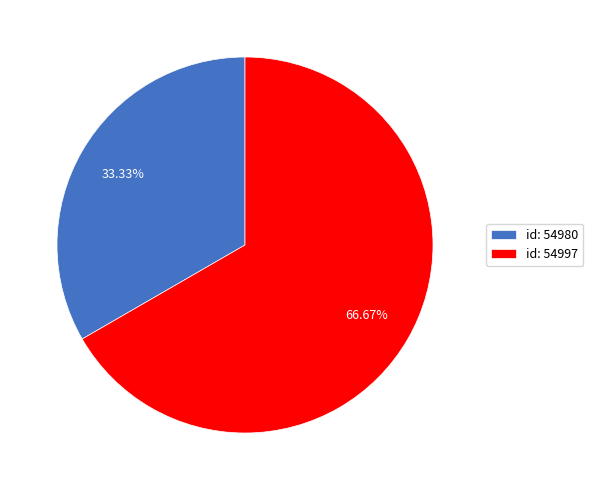

Does id: 54980 represent more than half of the total?

No